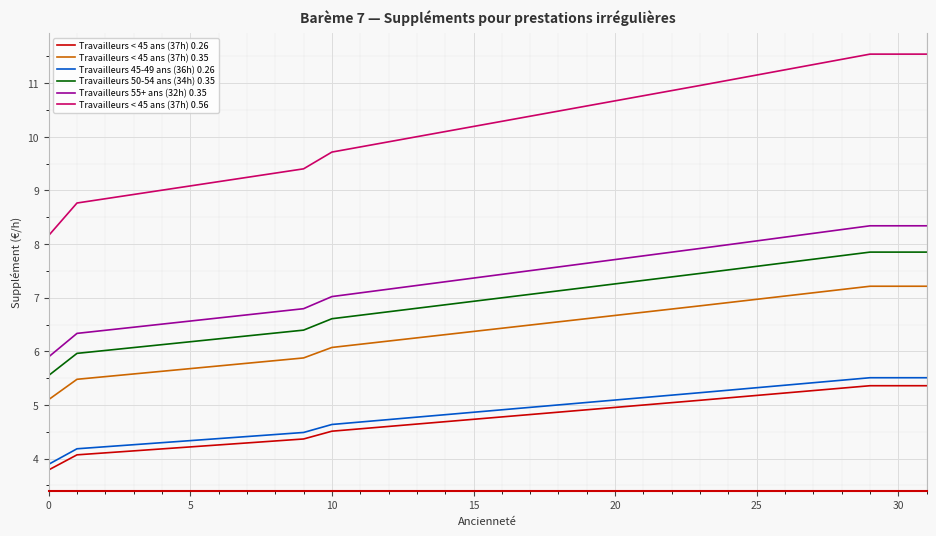

Which series has the largest total across all categories?

Travailleurs < 45 ans (37h) 0.56